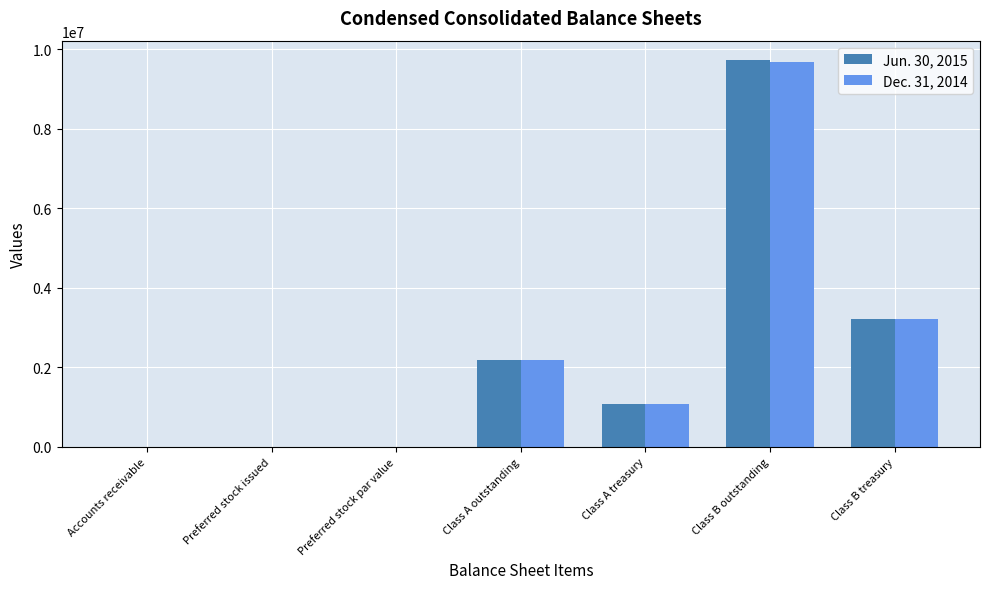

At which label does Jun. 30, 2015 reach its peak?

Class B outstanding